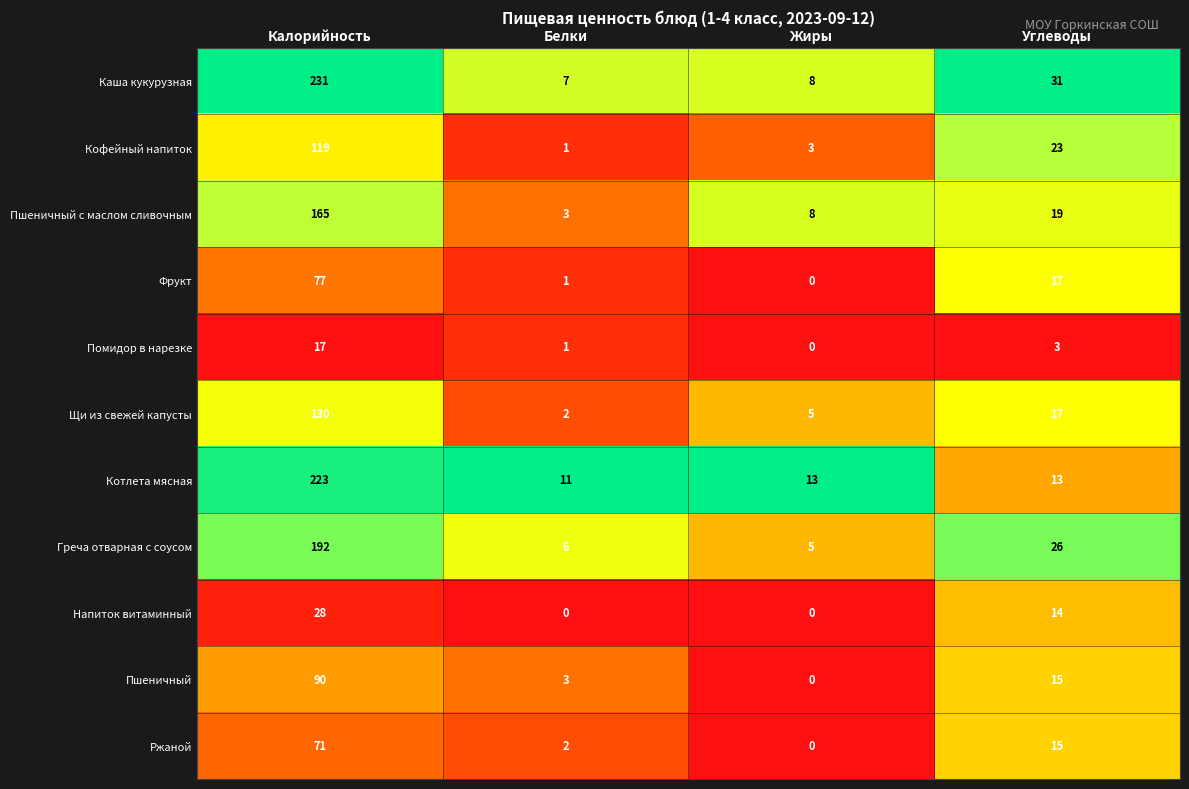

What is the total value across all series at Углеводы?

193